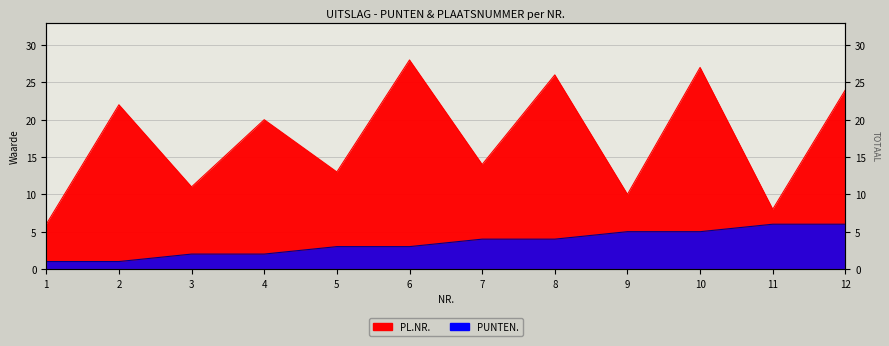

What is the sum of all PL.NR. values?

209